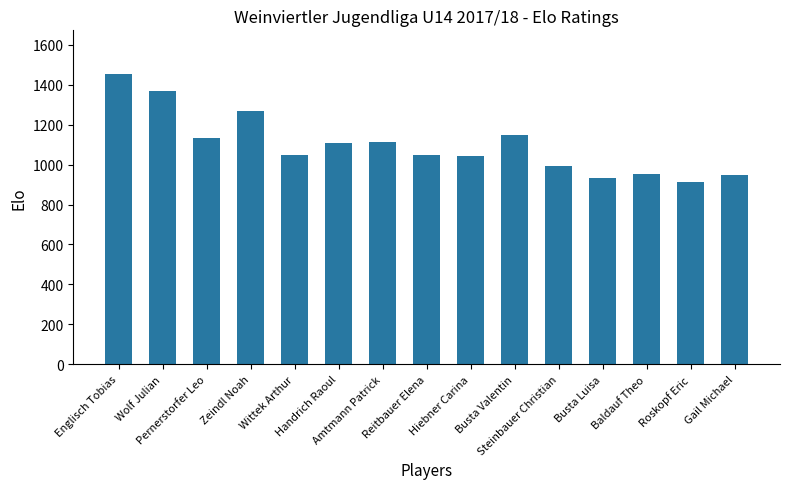

What is the greatest value displayed?

1454